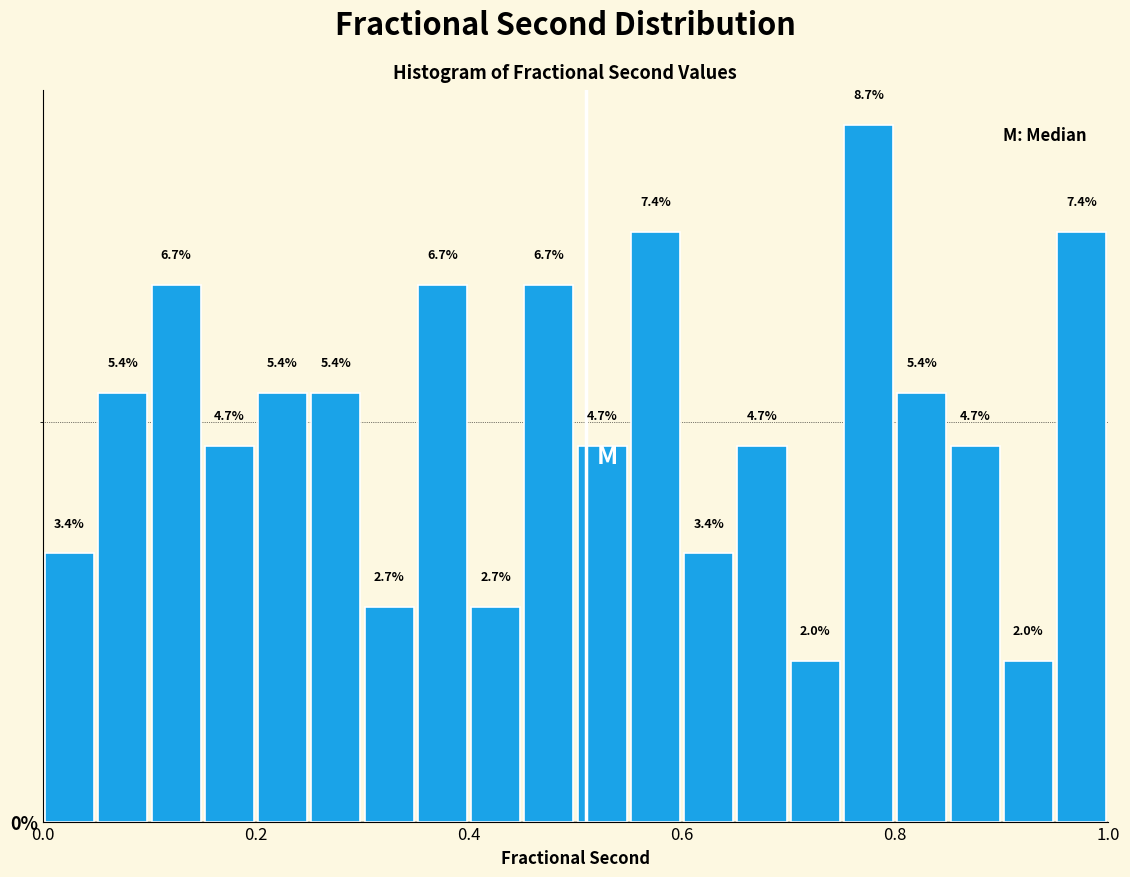

Around what value on the x-axis is the tallest bar? Give the approximate position of its centre, as read against the axis.

0.78